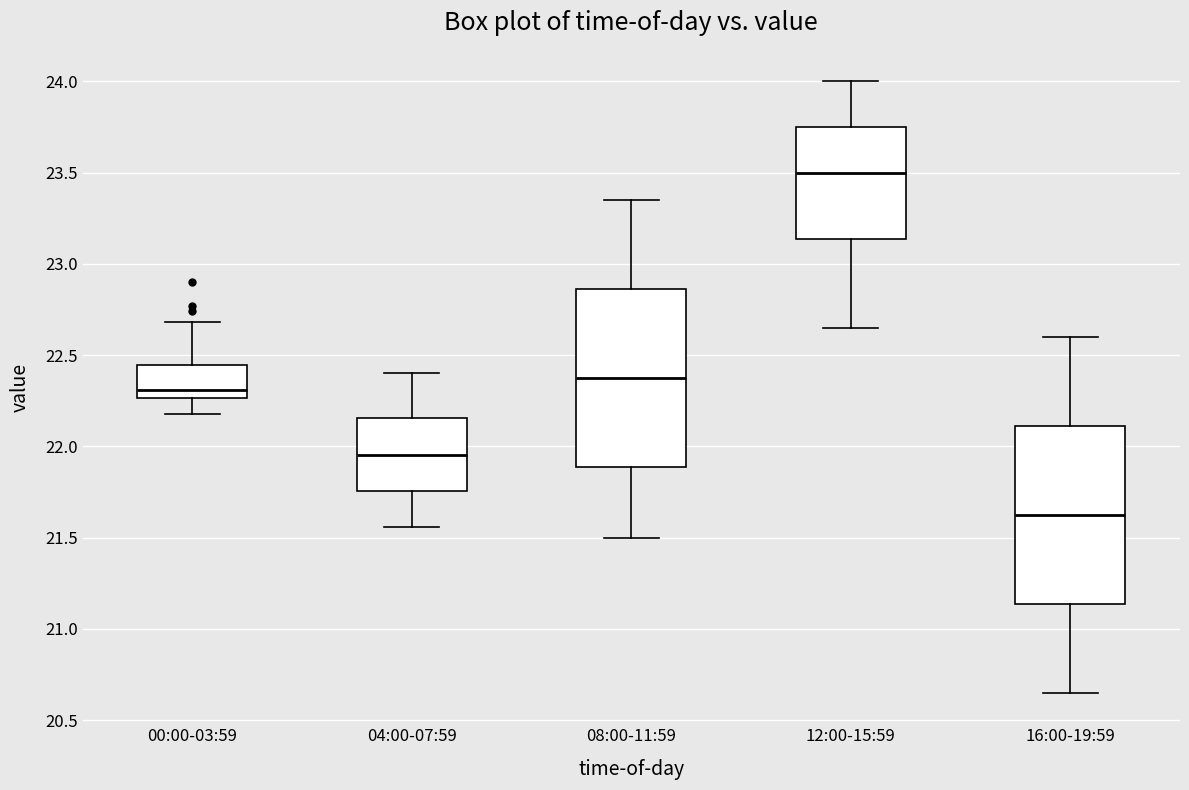

Which box's median line is the lowest?

16:00-19:59